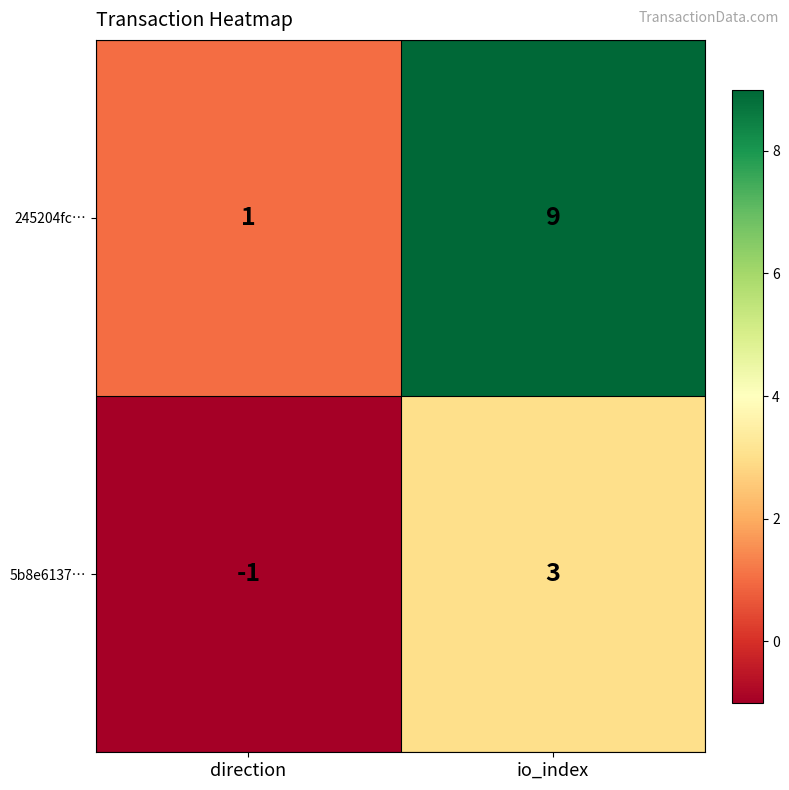

What is the average value of the 245204fc… series?

5